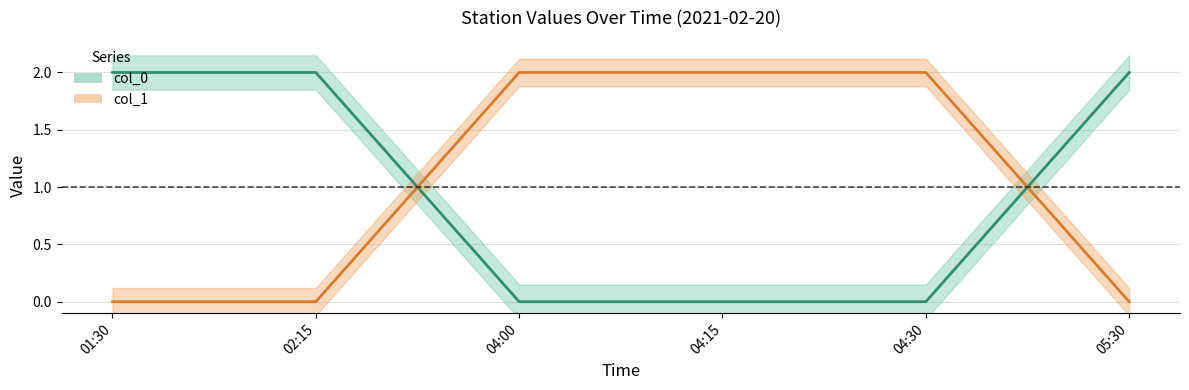

What is the difference between the maximum and minimum values in the col_1 series?

2.0